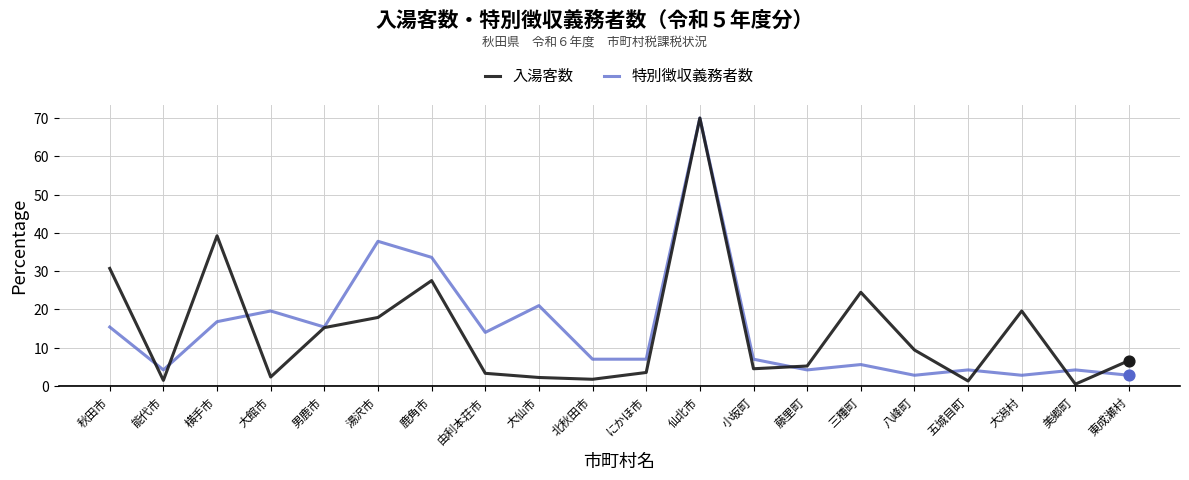

Is the value of 特別徴収義務者数 at 由利本荘市 greater than the value of 入湯客数 at 横手市?

No